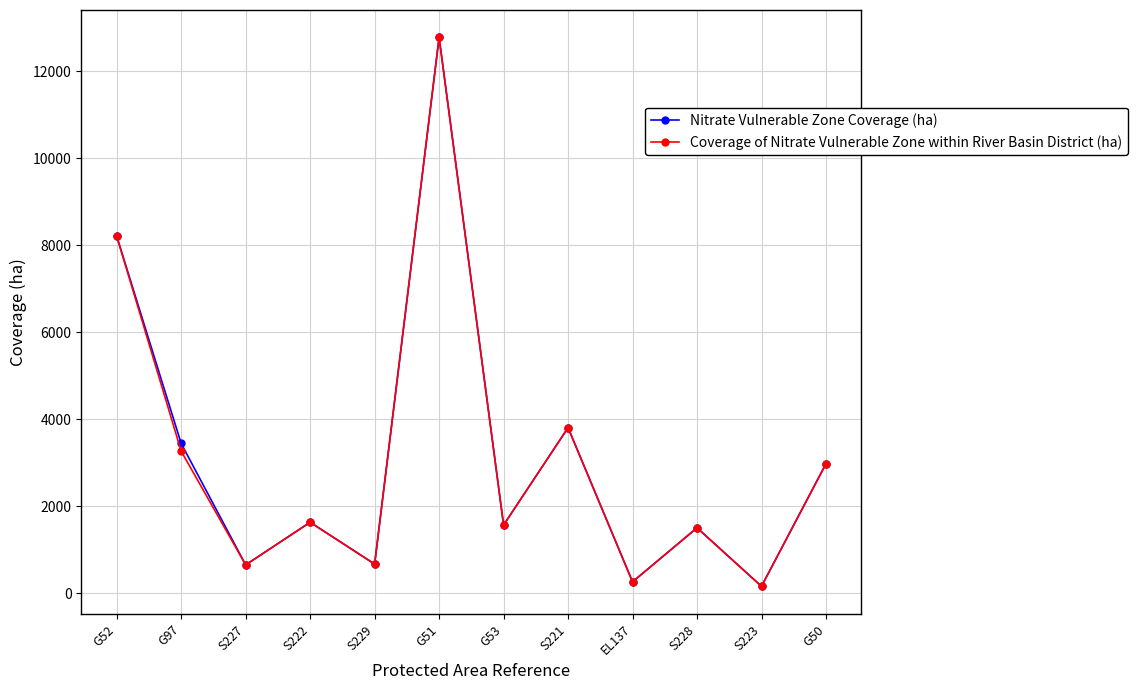

What is the value of the Coverage of Nitrate Vulnerable Zone within River Basin District (ha) point at the 5th from the left?

672.7